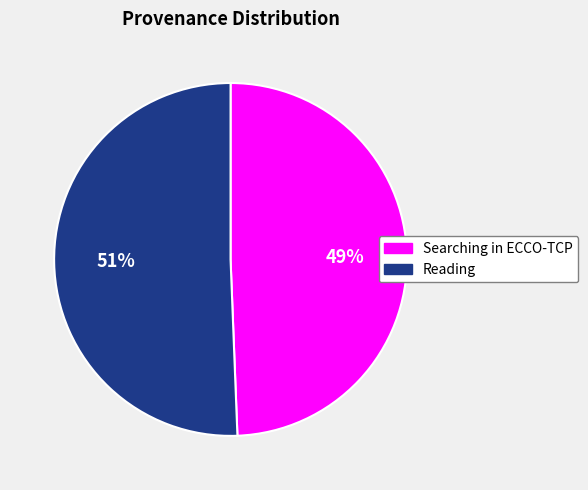

Which slice is the smallest?

Searching in ECCO-TCP